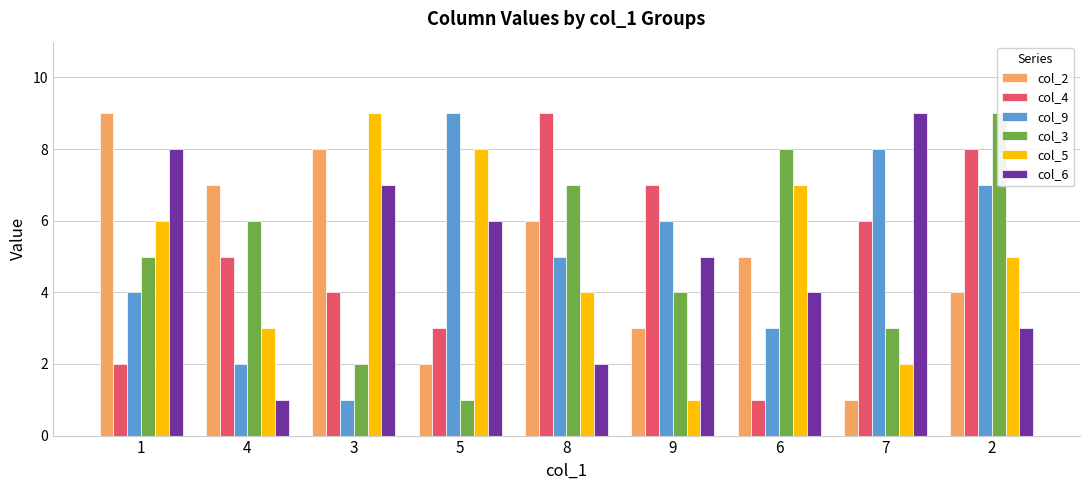

How many data points in col_9 are above 5?

4